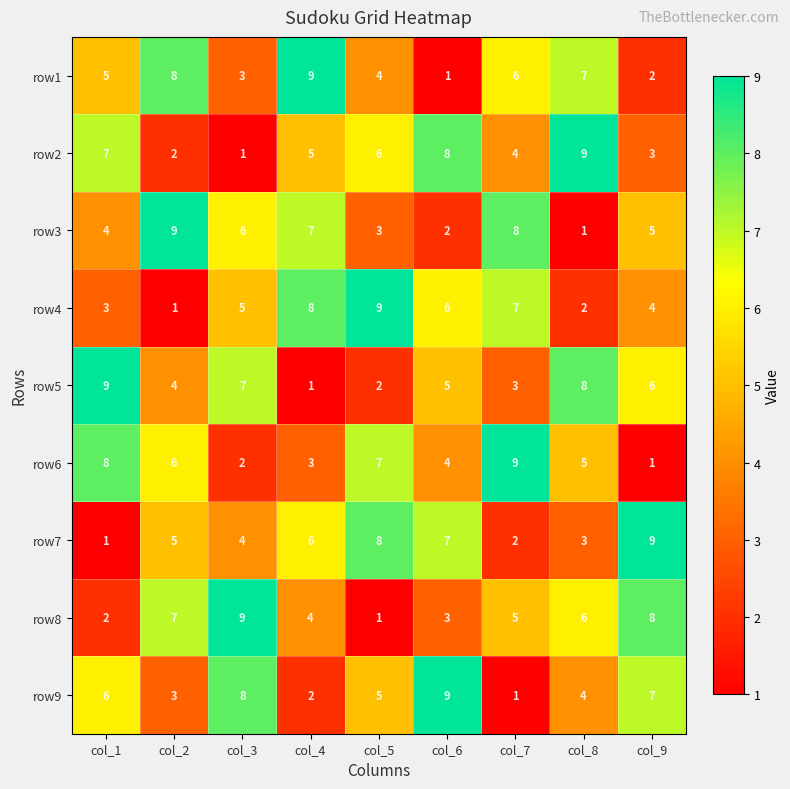

How many row4 values are between 3 and 7?

5